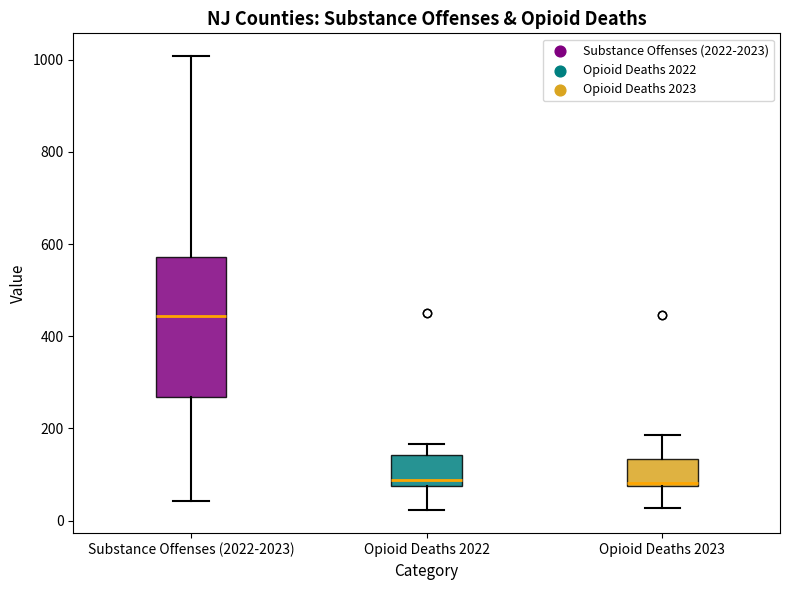

Which box's median line is the highest?

Substance Offenses (2022-2023)